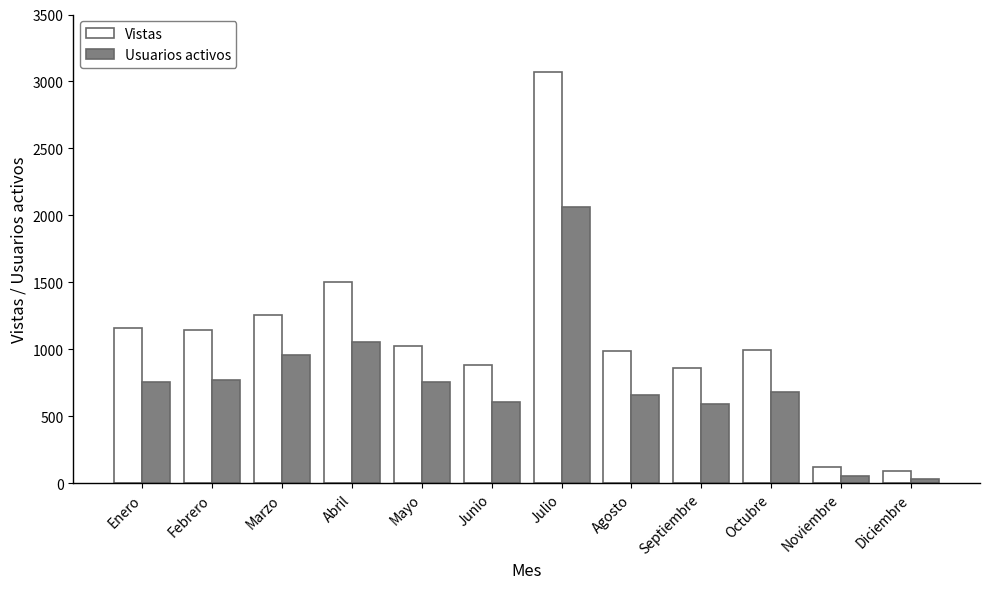

How many values in the Usuarios activos series are below 752?

6